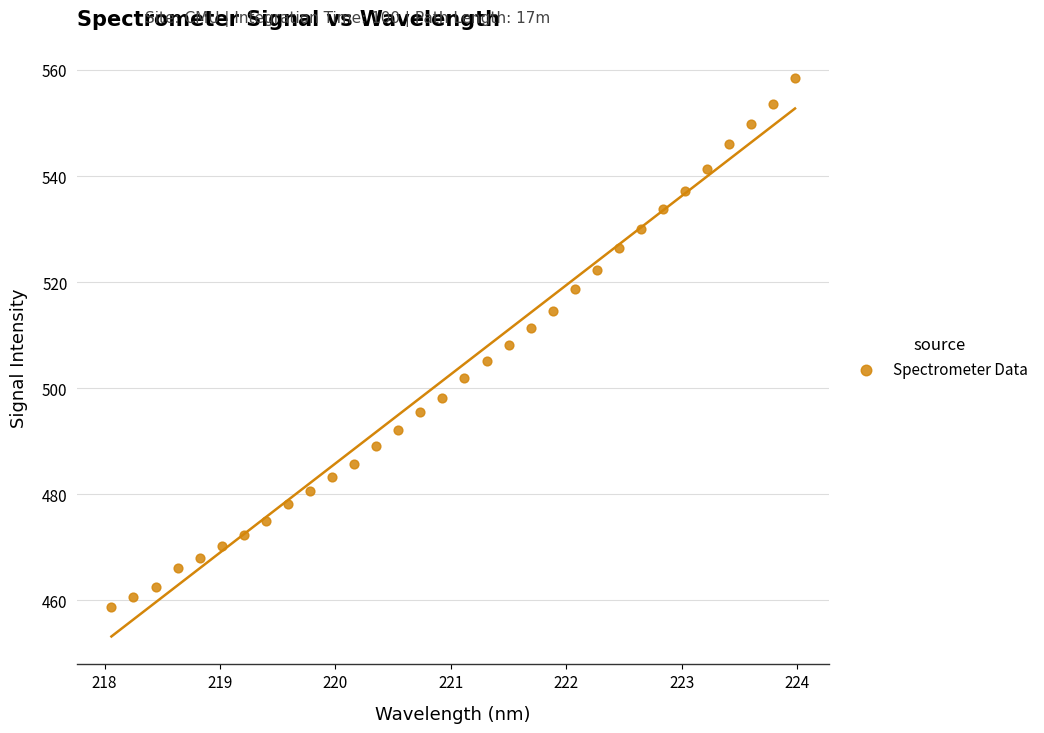

What is the range of X values (max minus min)?

5.9